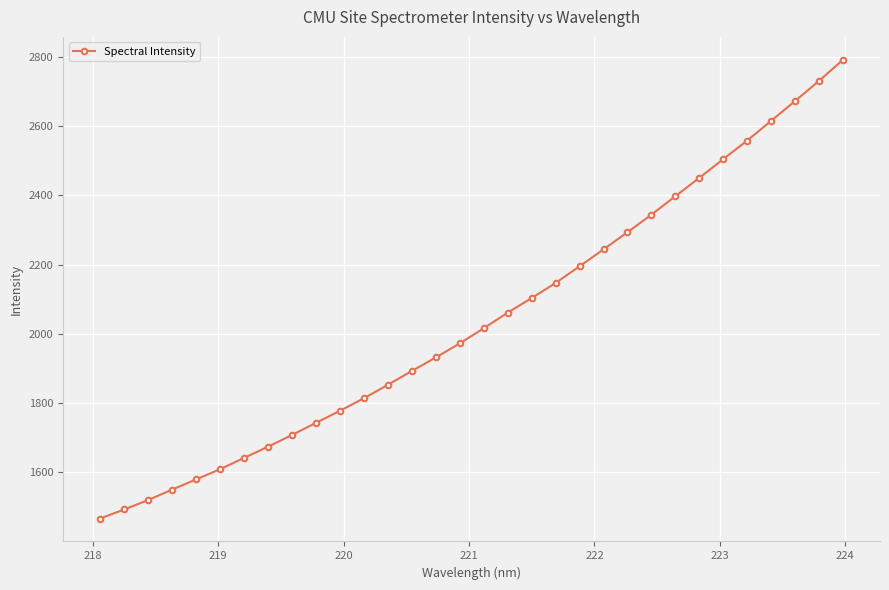

What is the value of the 27th point from the left?

2504.6